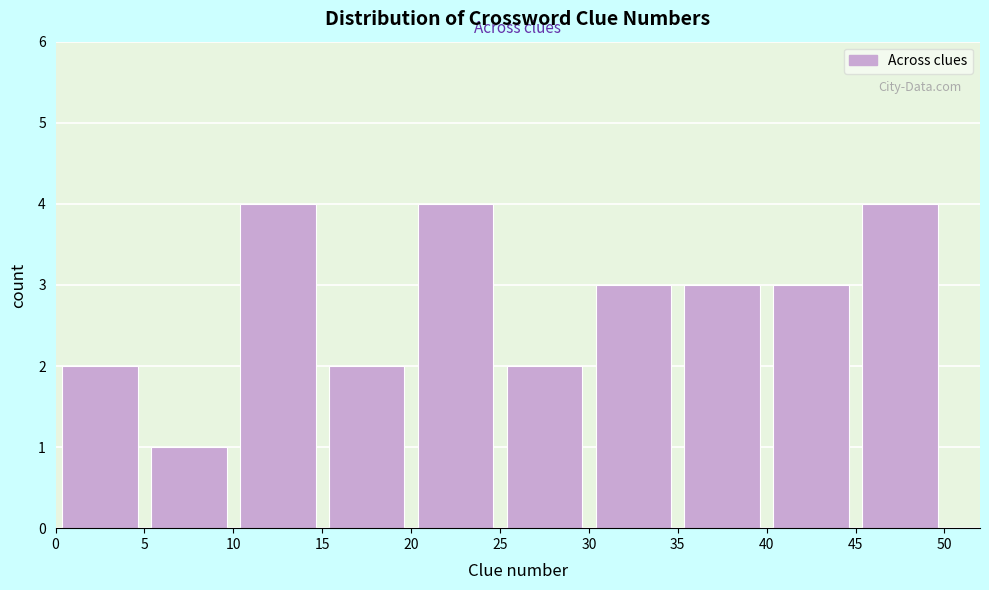

Reading left to right, transcribe this chart: for each bar, give the range it covers on the x-axis and its height. The values are not printed on the chart, so give them approximately, as read against the axis.

0 to 5: 2
5 to 10: 1
10 to 15: 4
15 to 20: 2
20 to 25: 4
25 to 30: 2
30 to 35: 3
35 to 40: 3
40 to 45: 3
45 to 50: 4